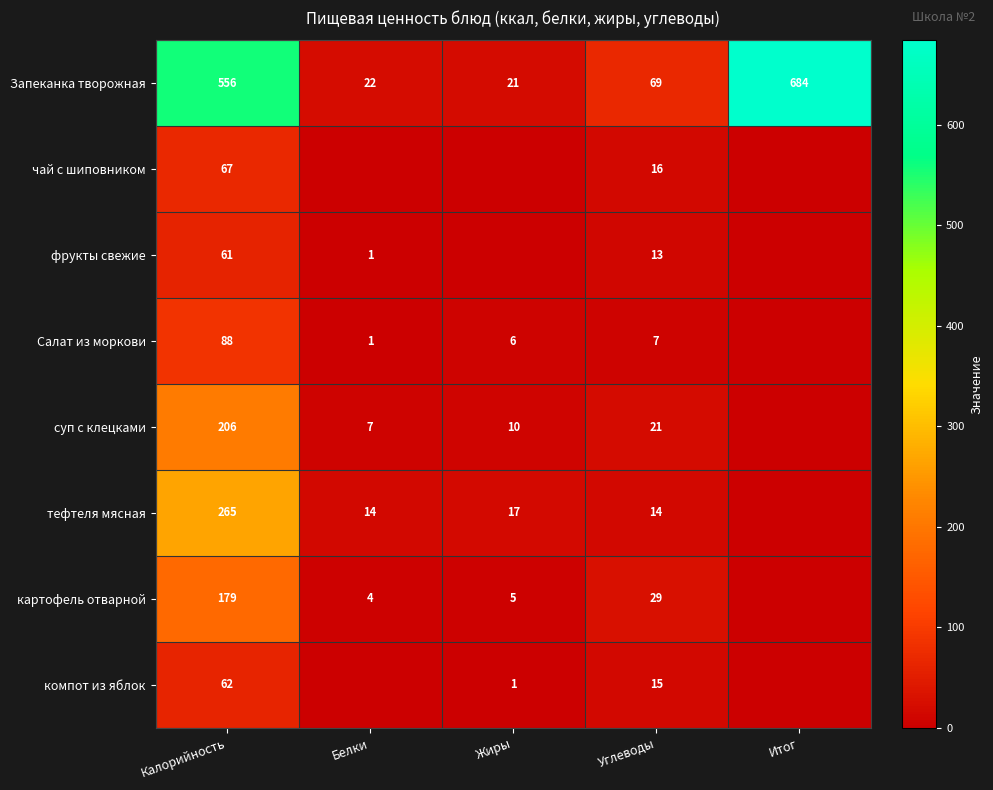

Which category has the lowest value in the Запеканка творожная series?

Жиры